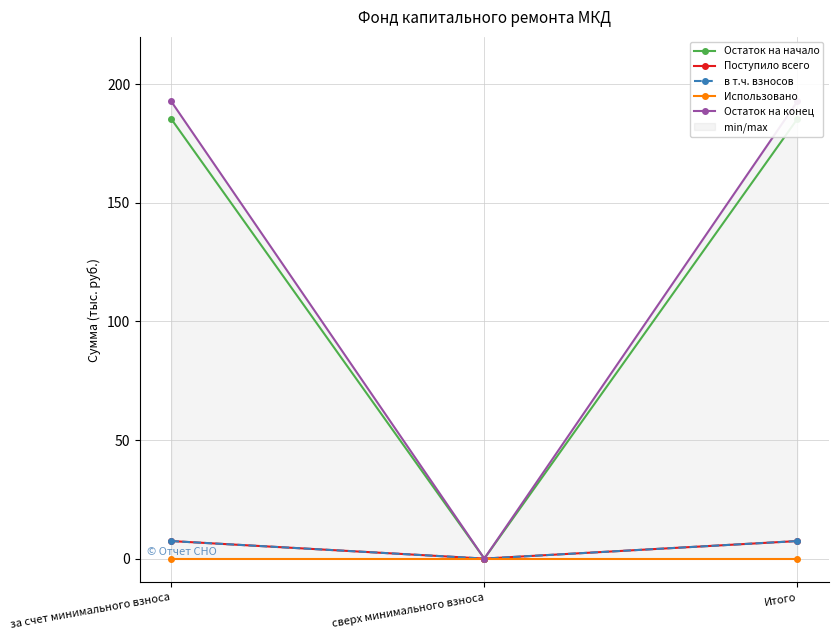

At which label does Поступило всего reach its minimum?

сверх минимального взноса